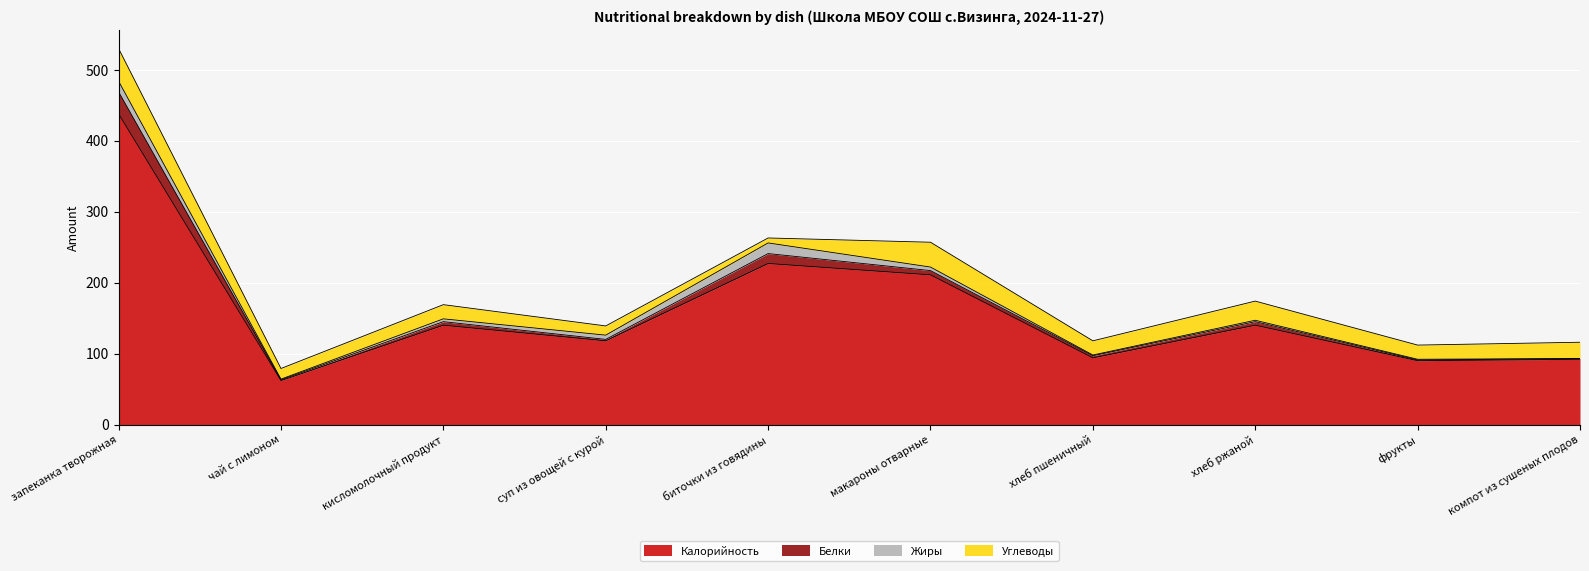

The value of Белки at запеканка творожная is 31. True or false?

True